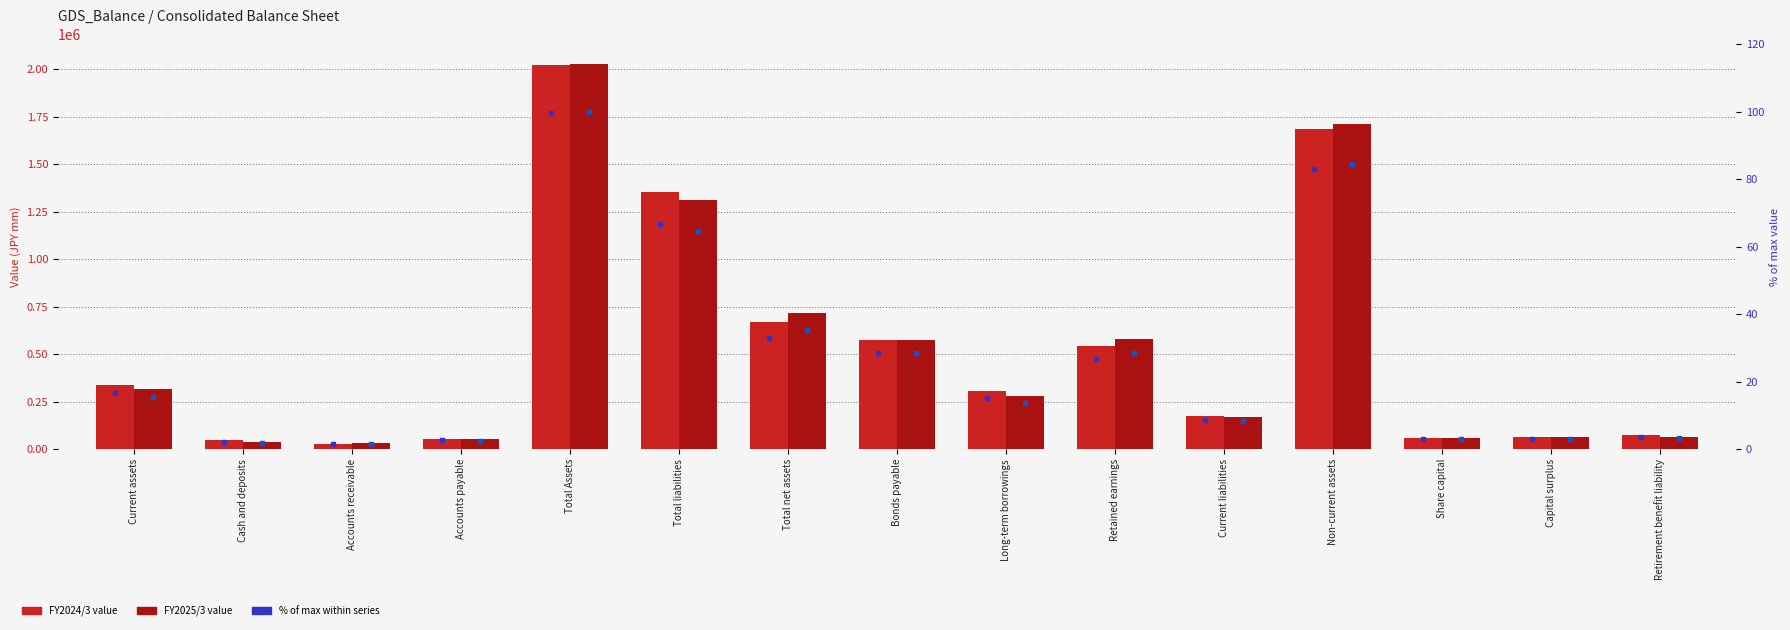

At how many categories does at least one series exceed 1925330?

1